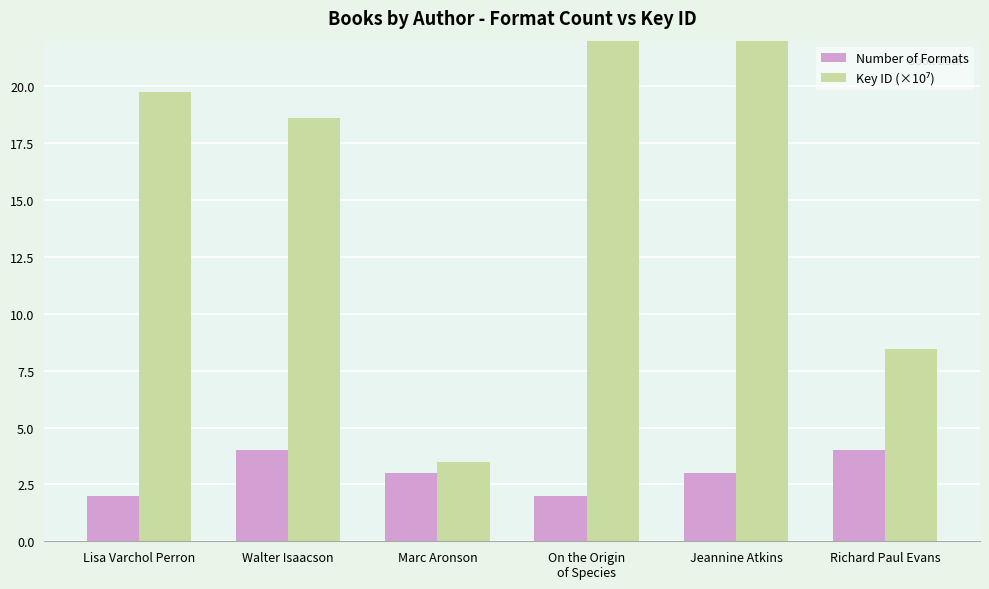

True or false: Number of Formats has a value of 3.0 at Marc Aronson.

True